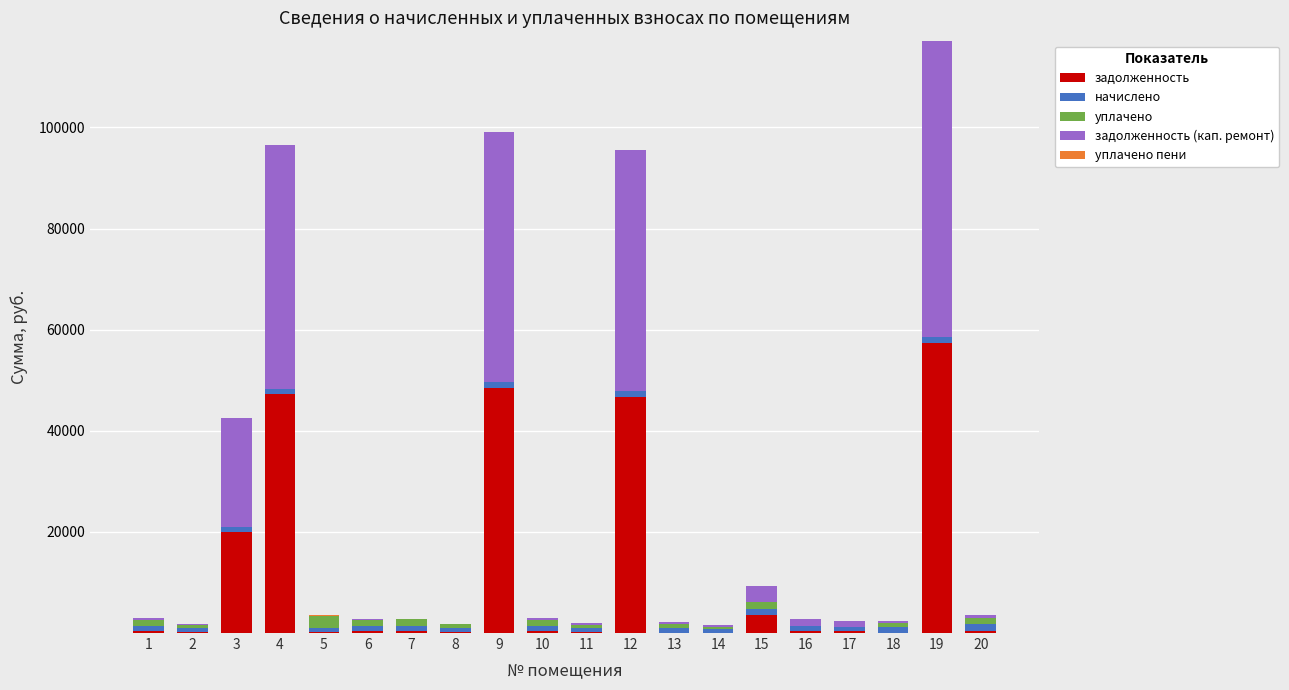

What is the sum of all задолженность values?

226482.8